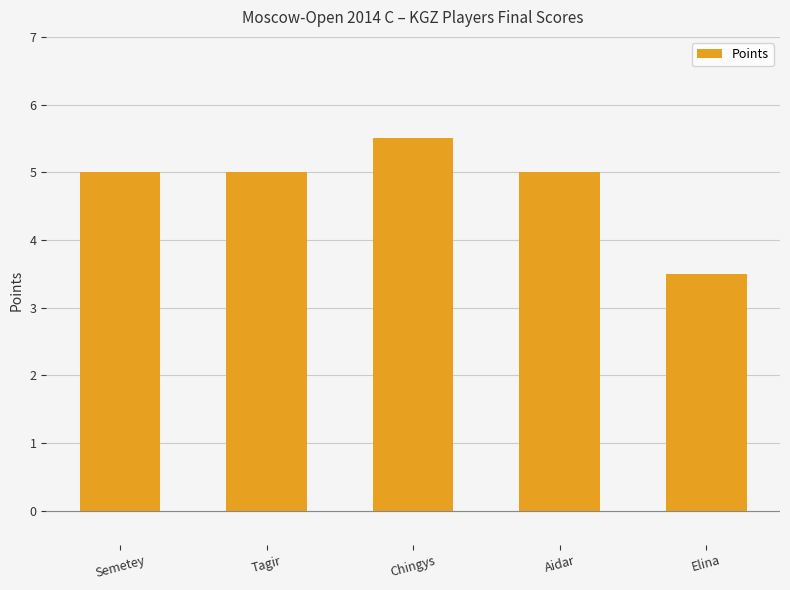

What is the average value?

4.8